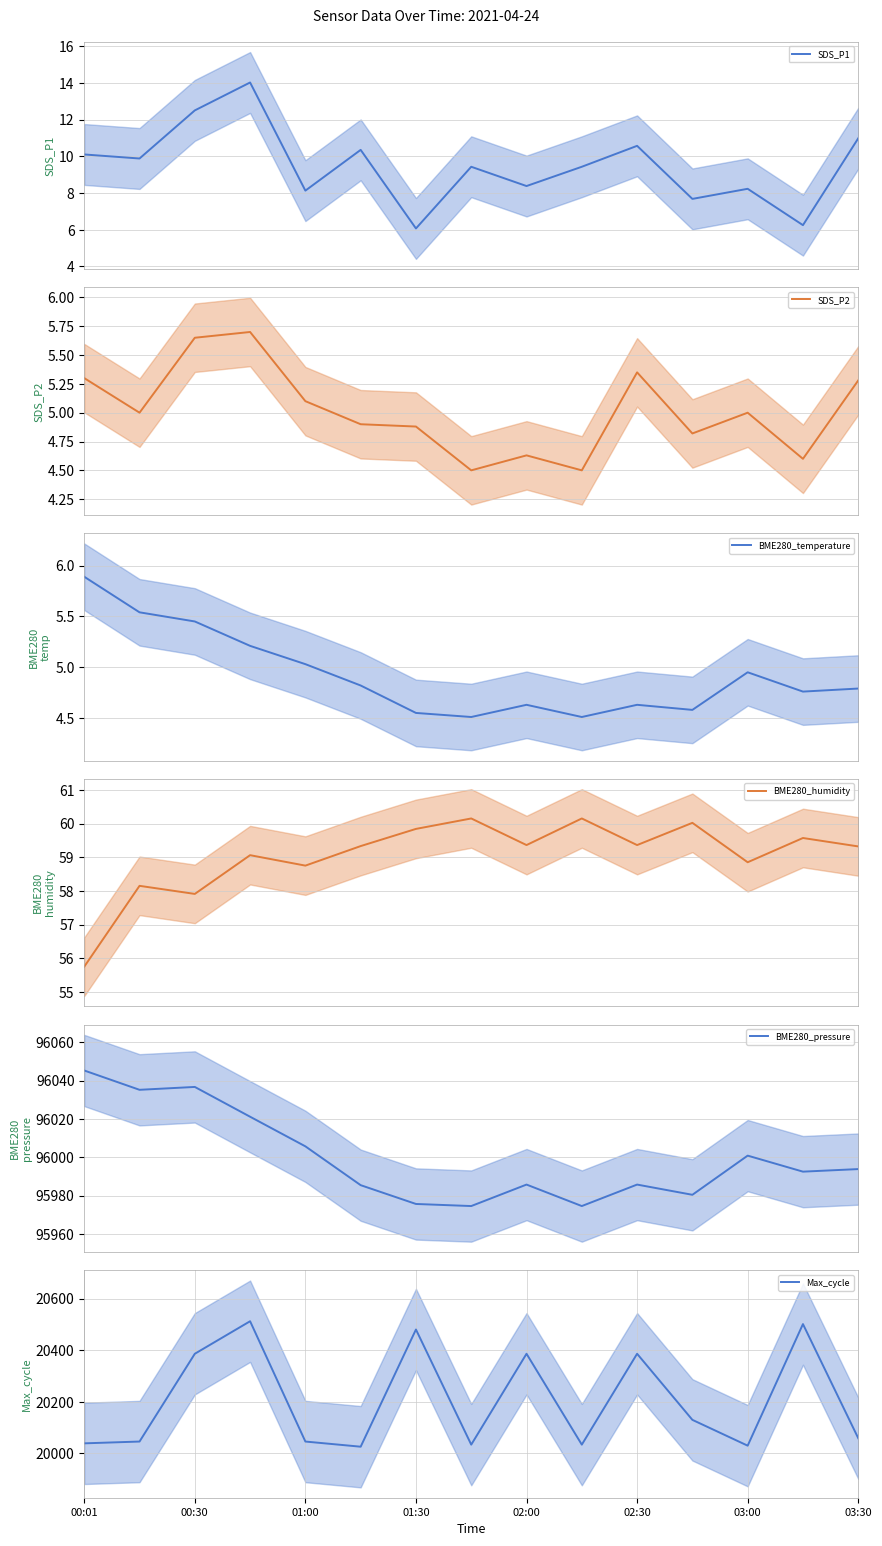

True or false: Max_cycle and SDS_P2 cross at least once.

False